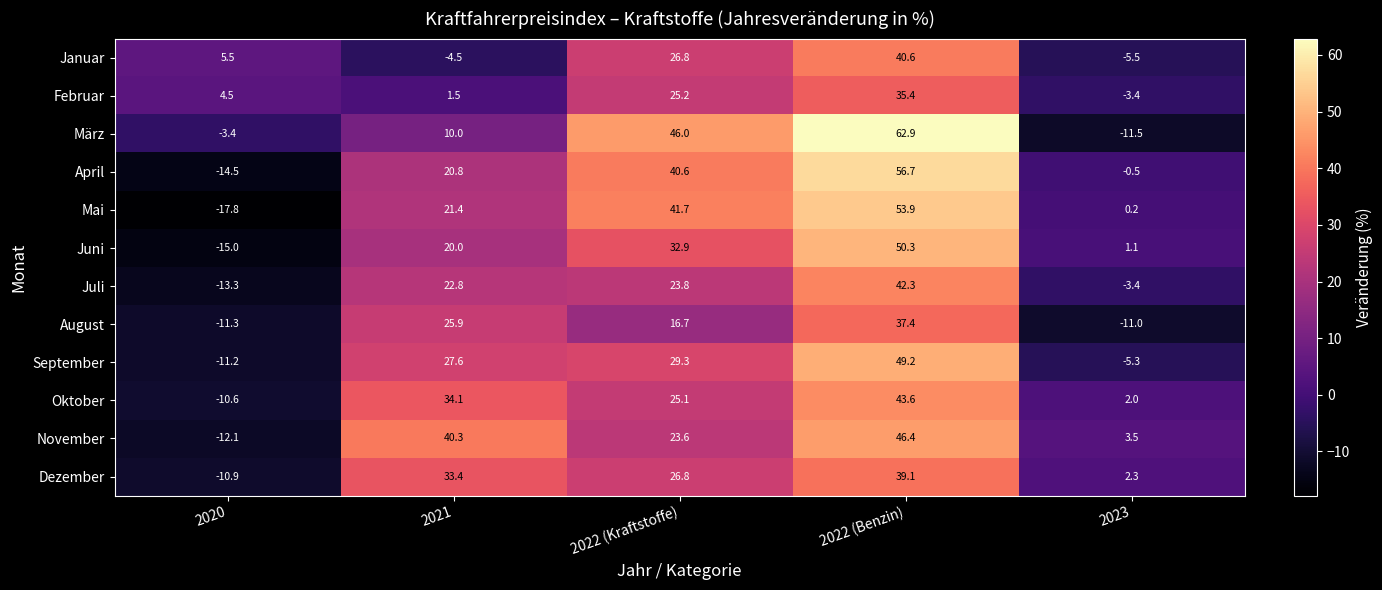

At which category is the sum across all series the highest?

2022 (Benzin)